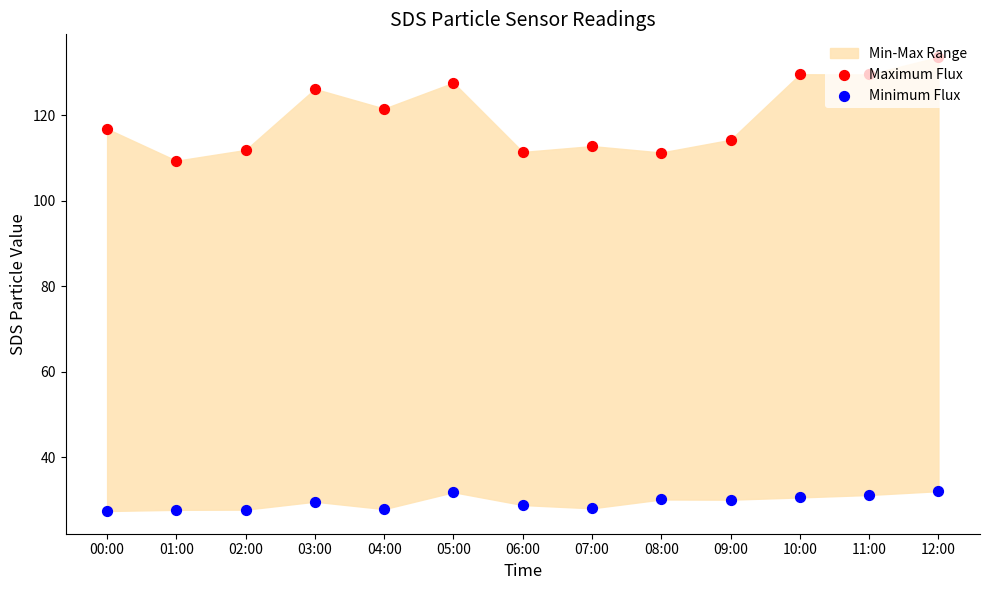

At how many categories does at least one series exceed 92?

13